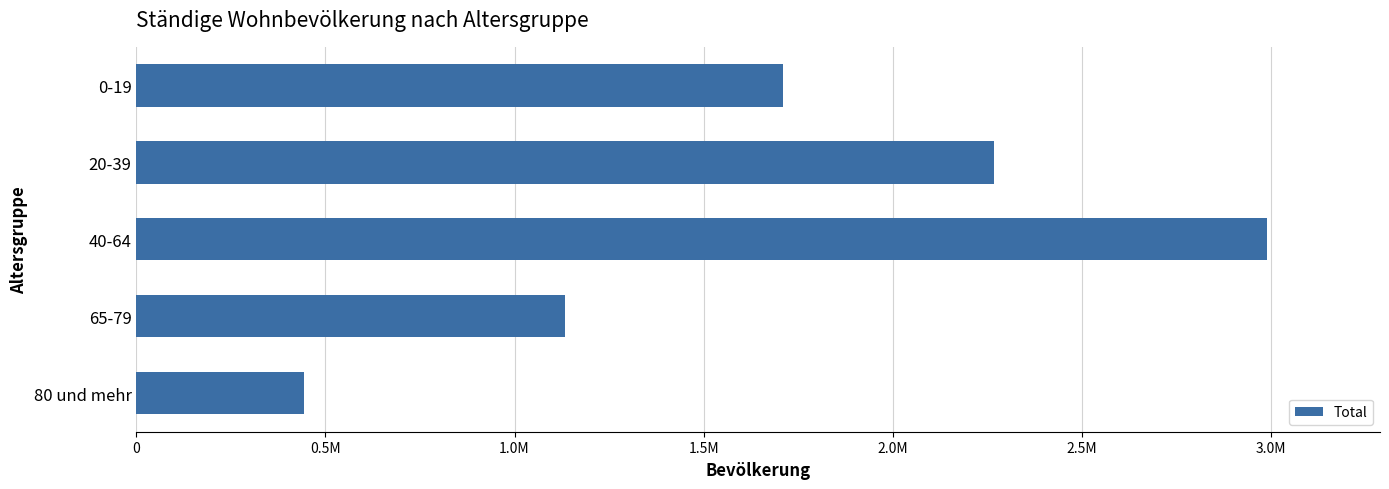

What is the minimum value shown in the chart?

443652